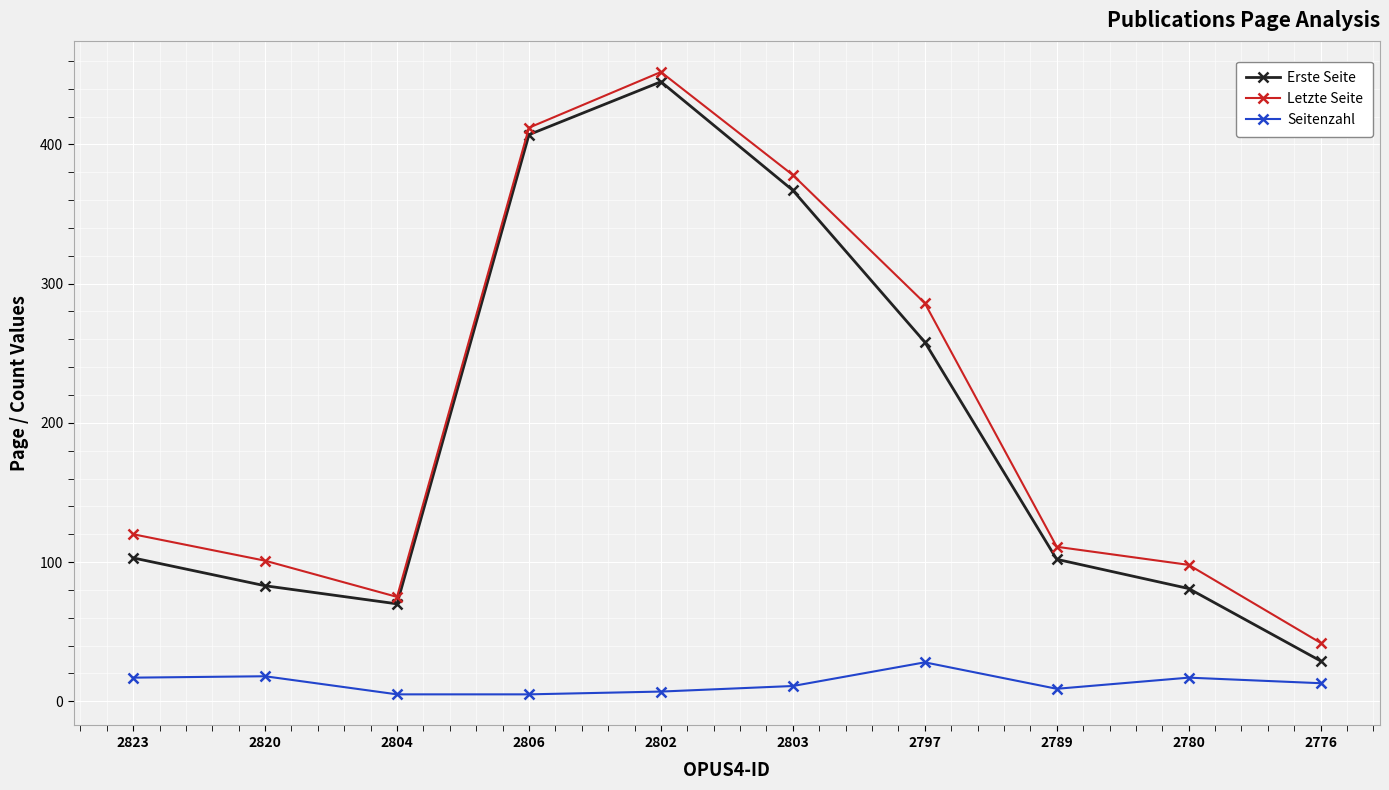

What is the total value across all series at 2802?

904